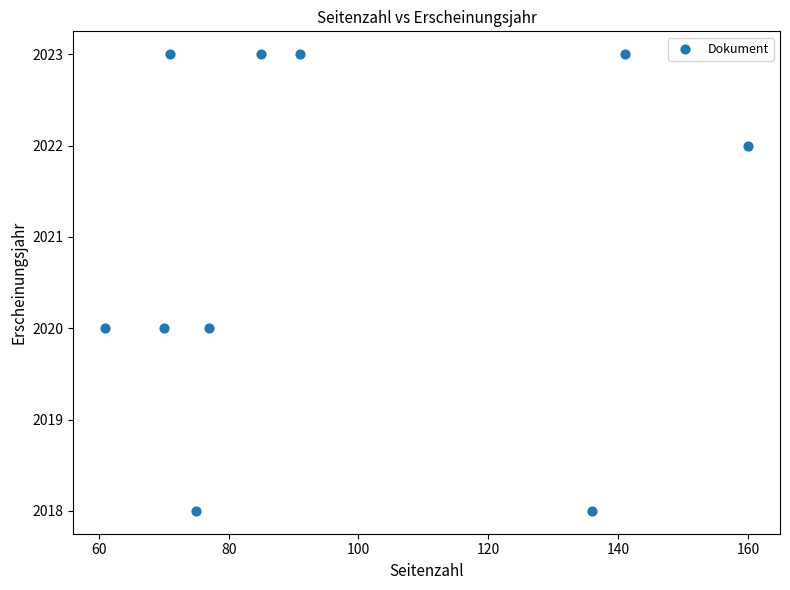

What is the average X value?

97